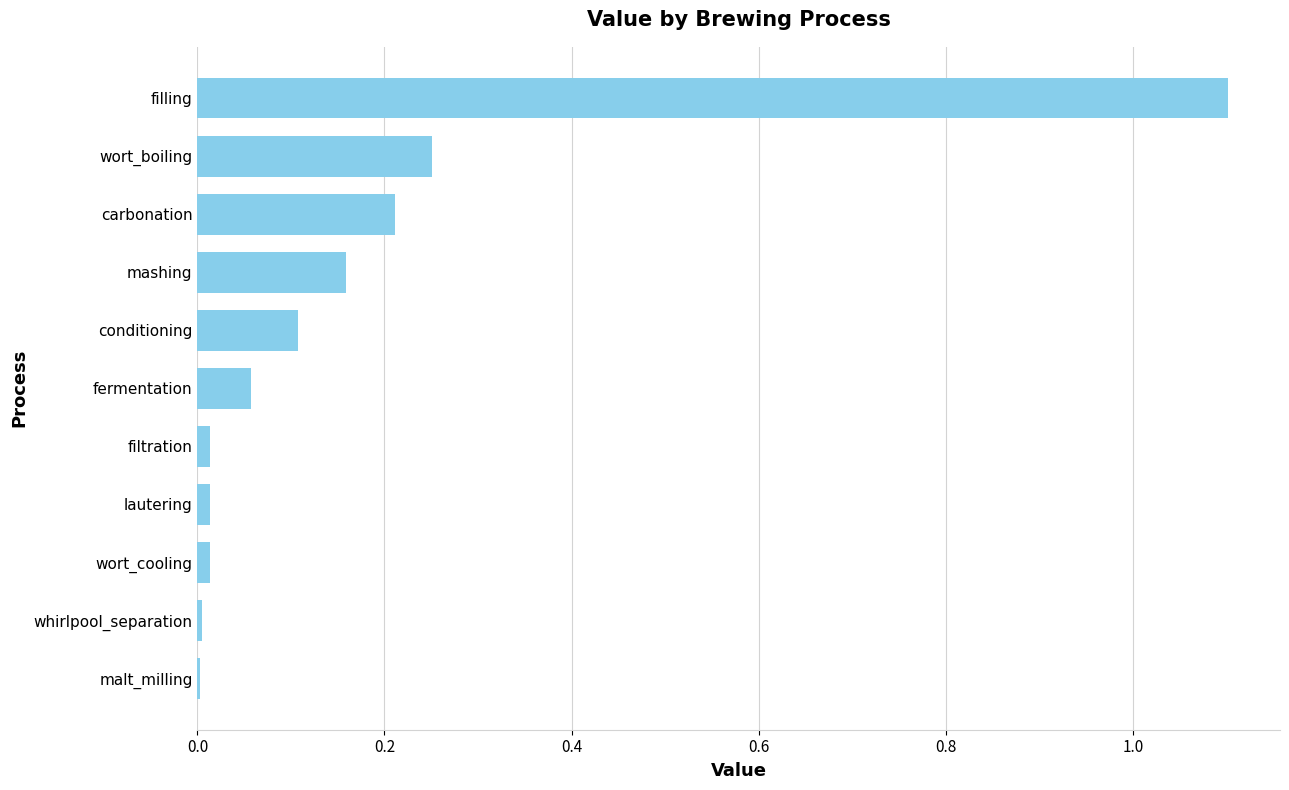

Which has a higher value, conditioning or mashing?

mashing